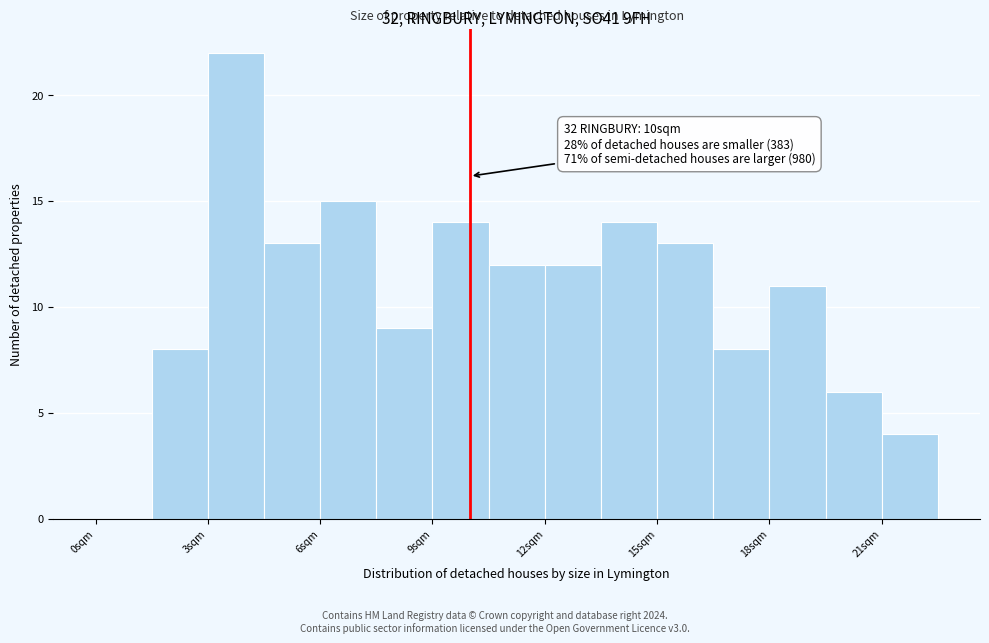

Read against the x-axis, roughly where is the centre of the tallest bar?

4.0